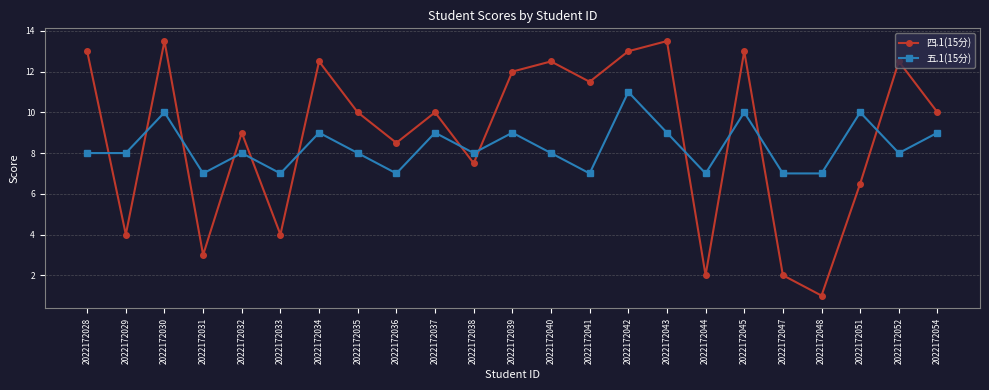

Reading right to left, list all the values displayed in this chart.

四.1(15分): 2022172054=10.0	2022172052=12.5	2022172051=6.5	2022172048=1.0	2022172047=2.0	2022172045=13.0	2022172044=2.0	2022172043=13.5	2022172042=13.0	2022172041=11.5	2022172040=12.5	2022172039=12.0	2022172038=7.5	2022172037=10.0	2022172036=8.5	2022172035=10.0	2022172034=12.5	2022172033=4.0	2022172032=9.0	2022172031=3.0	2022172030=13.5	2022172029=4.0	2022172028=13.0
五.1(15分): 2022172054=9.0	2022172052=8.0	2022172051=10.0	2022172048=7.0	2022172047=7.0	2022172045=10.0	2022172044=7.0	2022172043=9.0	2022172042=11.0	2022172041=7.0	2022172040=8.0	2022172039=9.0	2022172038=8.0	2022172037=9.0	2022172036=7.0	2022172035=8.0	2022172034=9.0	2022172033=7.0	2022172032=8.0	2022172031=7.0	2022172030=10.0	2022172029=8.0	2022172028=8.0